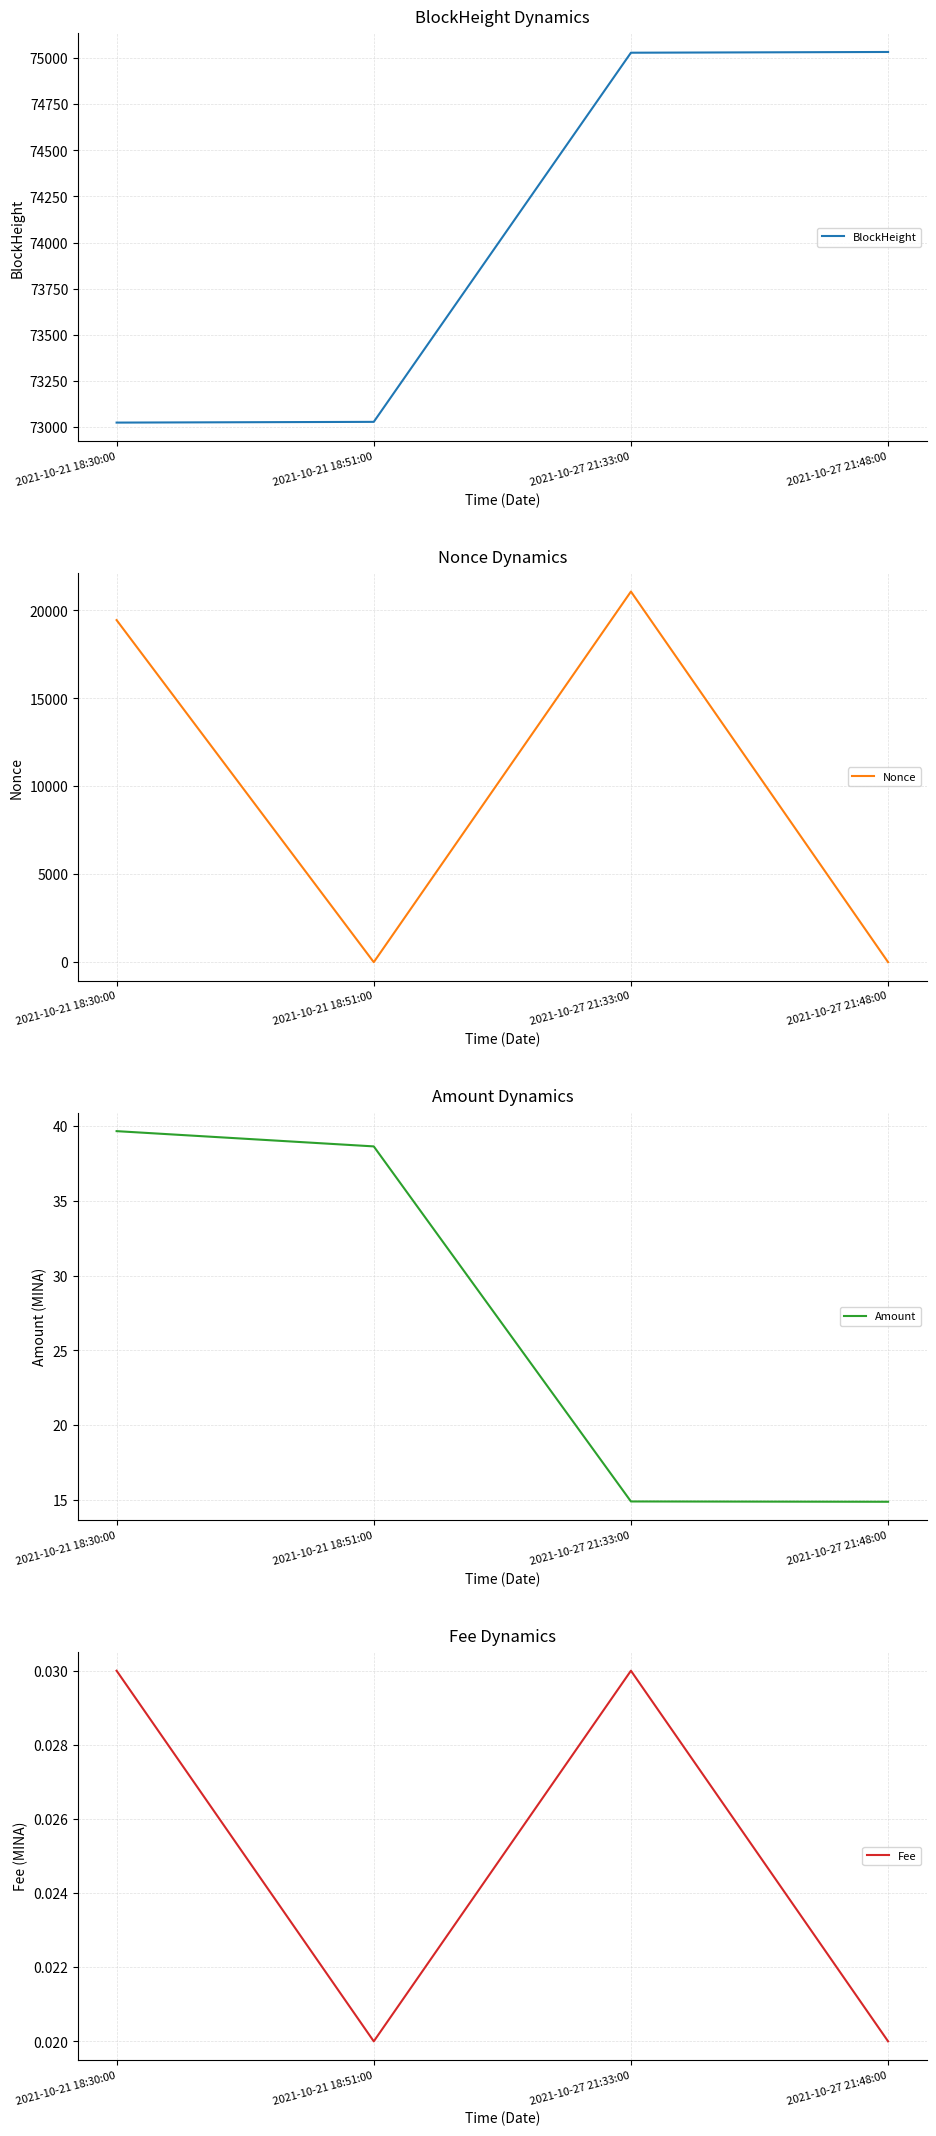

What is the label of the 2nd point from the right?

2021-10-27 21:33:00